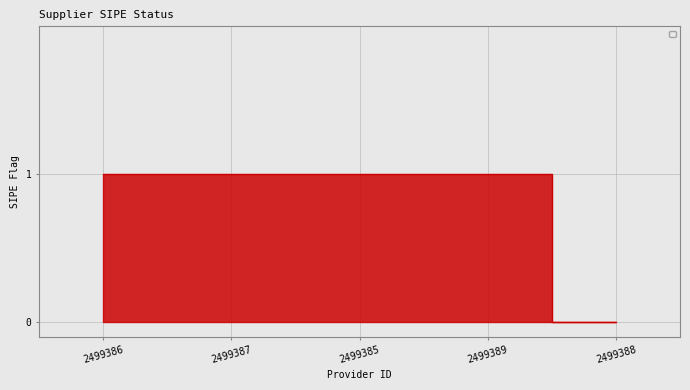

How many lines are shown in the chart?

1